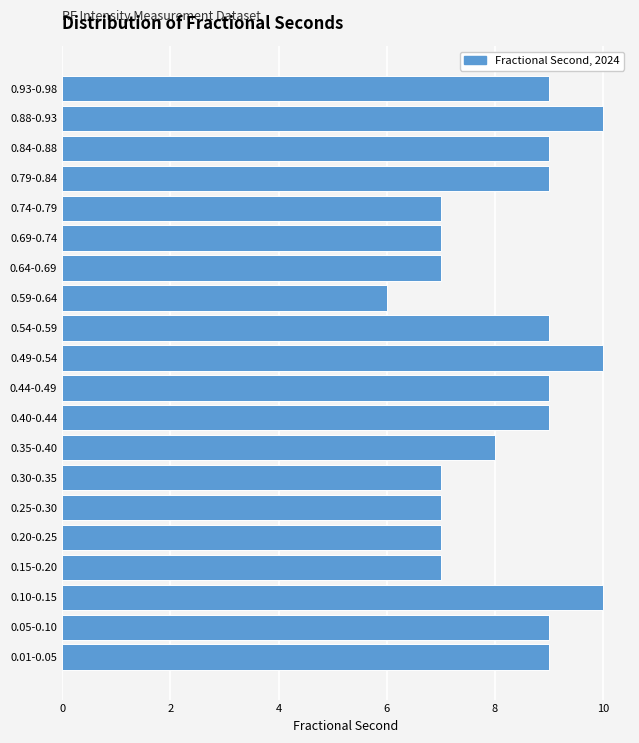

Reading bottom to top, extract all data points from this chart.

0.01-0.05=9	0.05-0.10=9	0.10-0.15=10	0.15-0.20=7	0.20-0.25=7	0.25-0.30=7	0.30-0.35=7	0.35-0.40=8	0.40-0.44=9	0.44-0.49=9	0.49-0.54=10	0.54-0.59=9	0.59-0.64=6	0.64-0.69=7	0.69-0.74=7	0.74-0.79=7	0.79-0.84=9	0.84-0.88=9	0.88-0.93=10	0.93-0.98=9